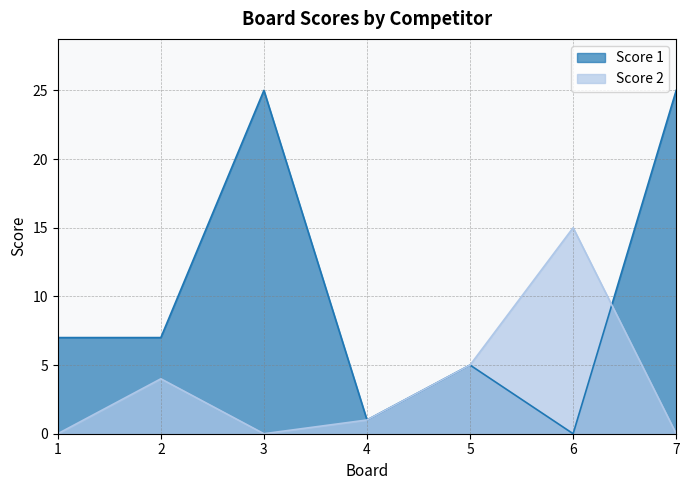

Reading right to left, extract all data points from this chart.

Score 1: 7=25	6=0	5=5	4=1	3=25	2=7	1=7
Score 2: 7=0	6=15	5=5	4=1	3=0	2=4	1=0